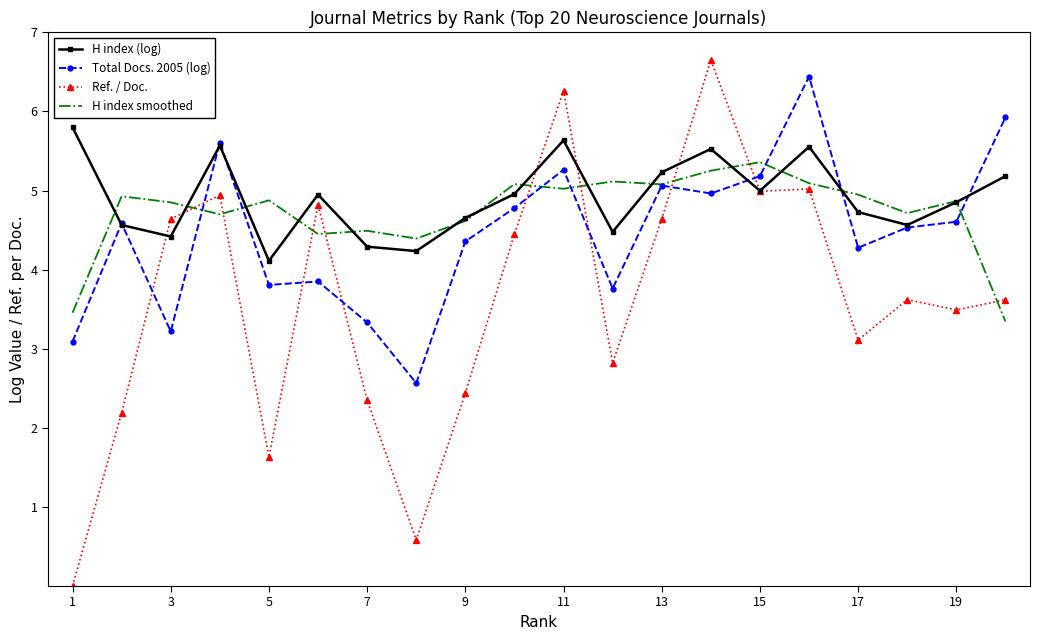

Which series has the widest spread of values?

Ref. / Doc.